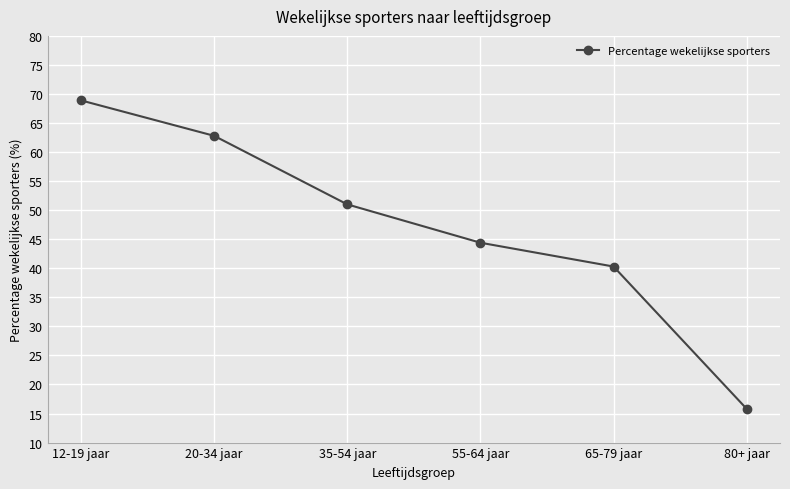

What is the greatest value displayed?

68.9